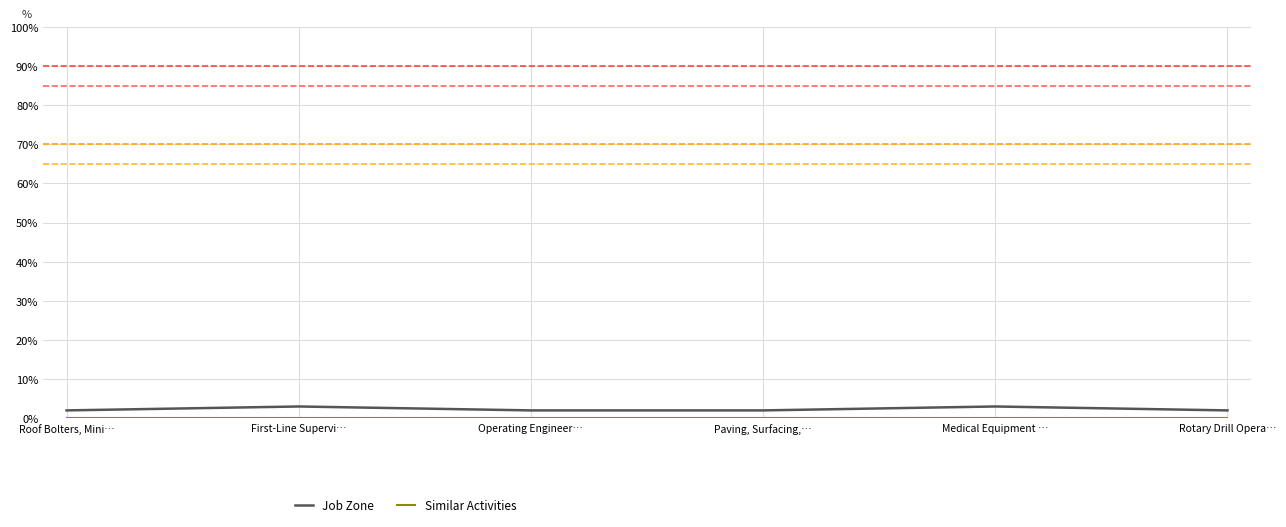

Which series has the widest spread of values?

Job Zone